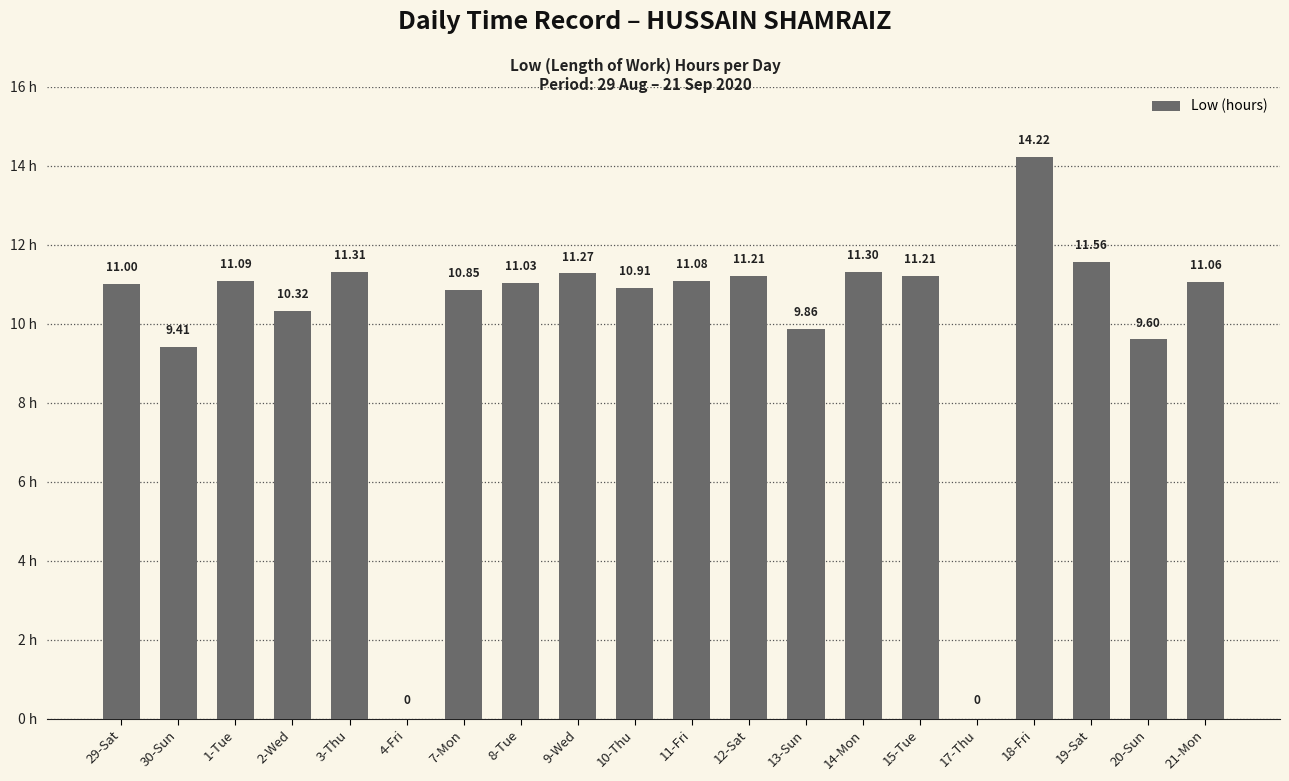

What is the sum of the values at 11-Fri and 3-Thu?

22.4